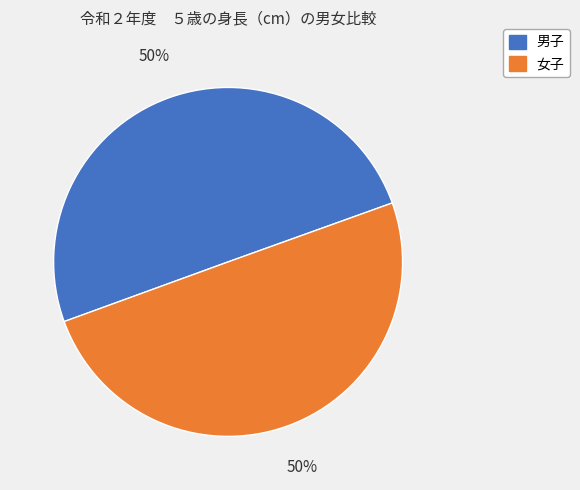

Is it true that 女子 is 50% of the pie?

True